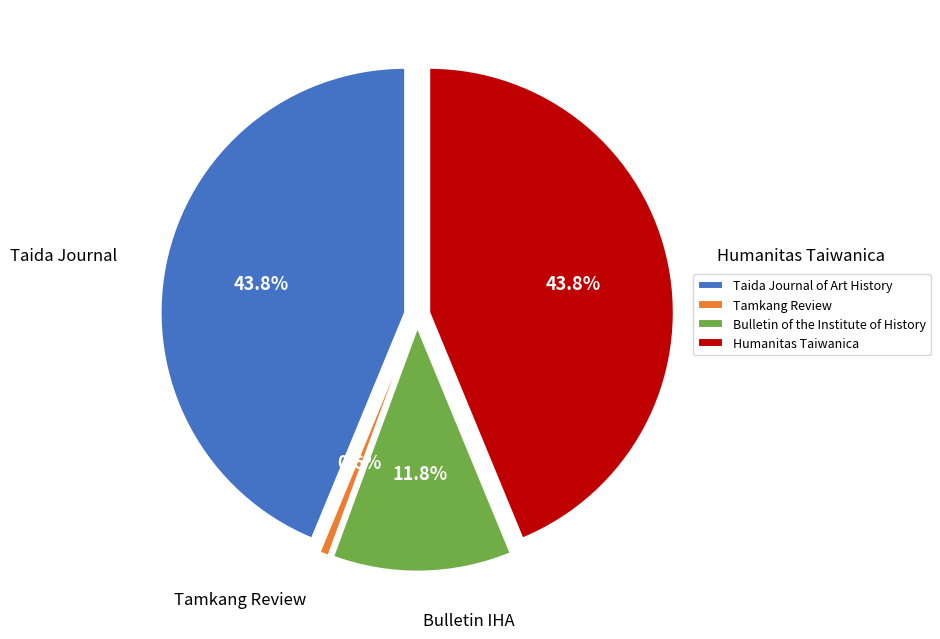

To the nearest percent, what is the average slice percentage?

25%